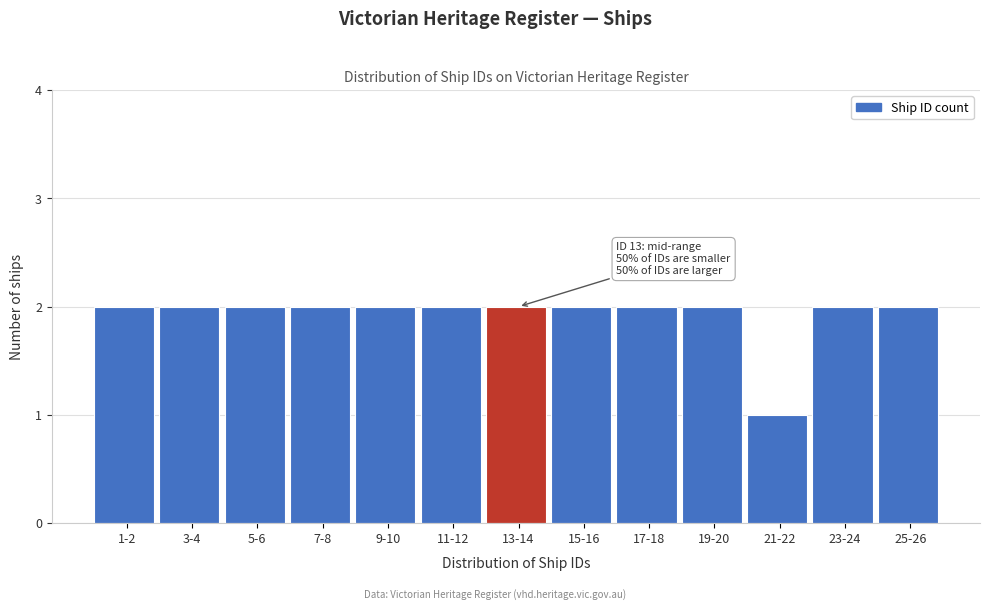

Reading left to right, what are all the values shown in this chart?

1-2=2	3-4=2	5-6=2	7-8=2	9-10=2	11-12=2	13-14=2	15-16=2	17-18=2	19-20=2	21-22=1	23-24=2	25-26=2